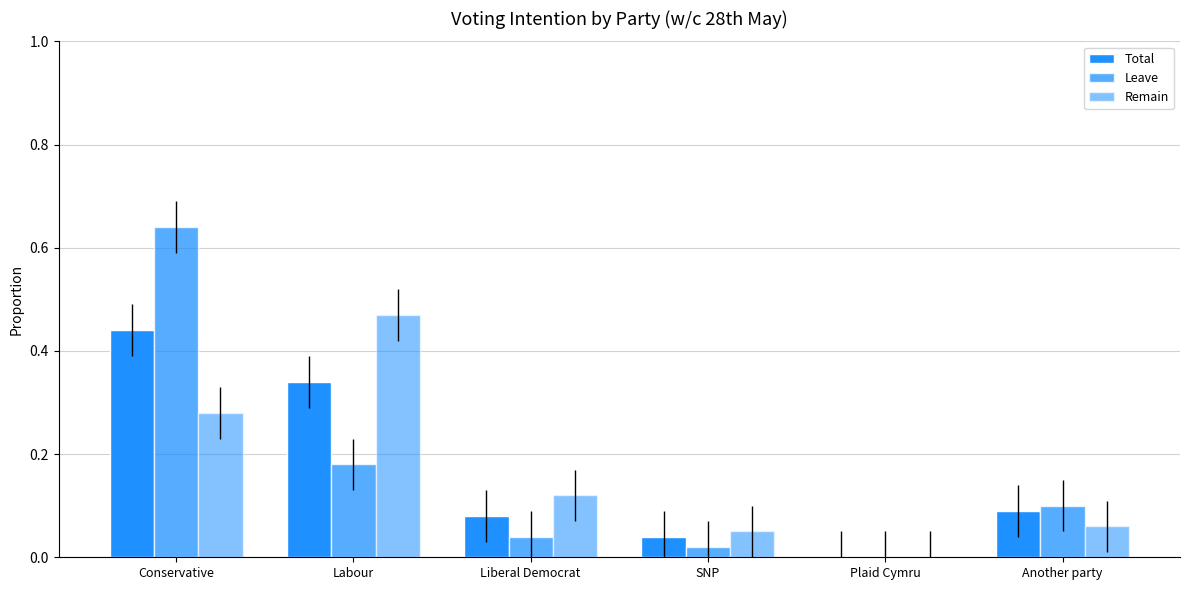

How many groups of bars are there?

6